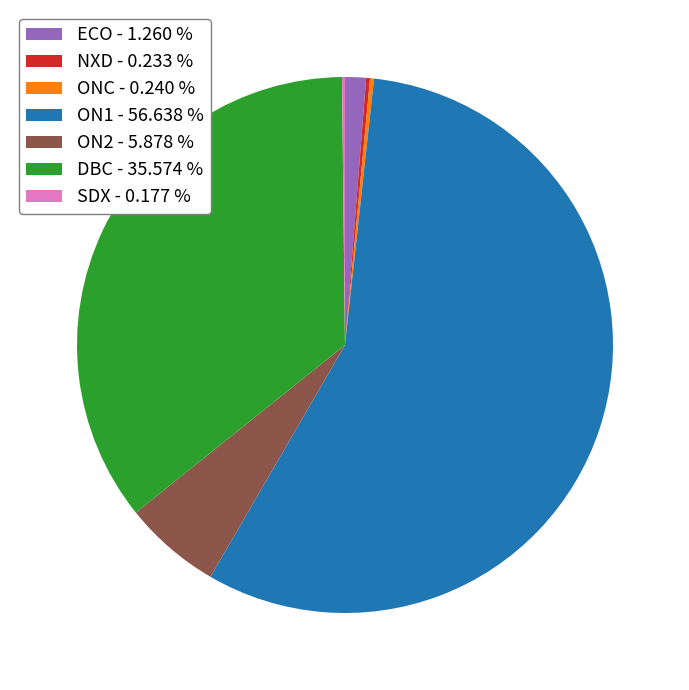

Which has a higher value, DBC - 35.574 % or ON2 - 5.878 %?

DBC - 35.574 %